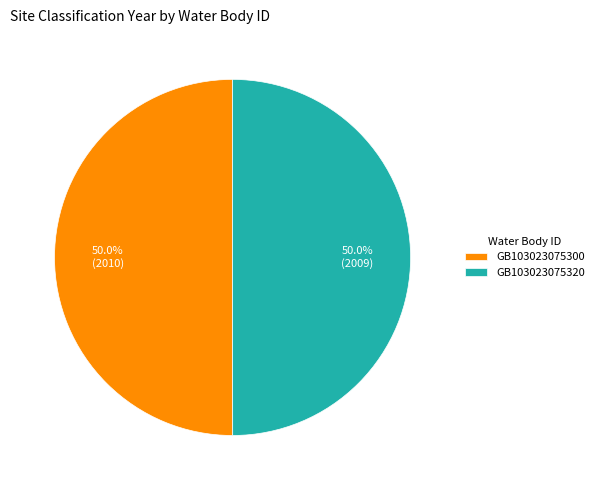

To the nearest percent, what percentage of the pie is GB103023075320?

50%